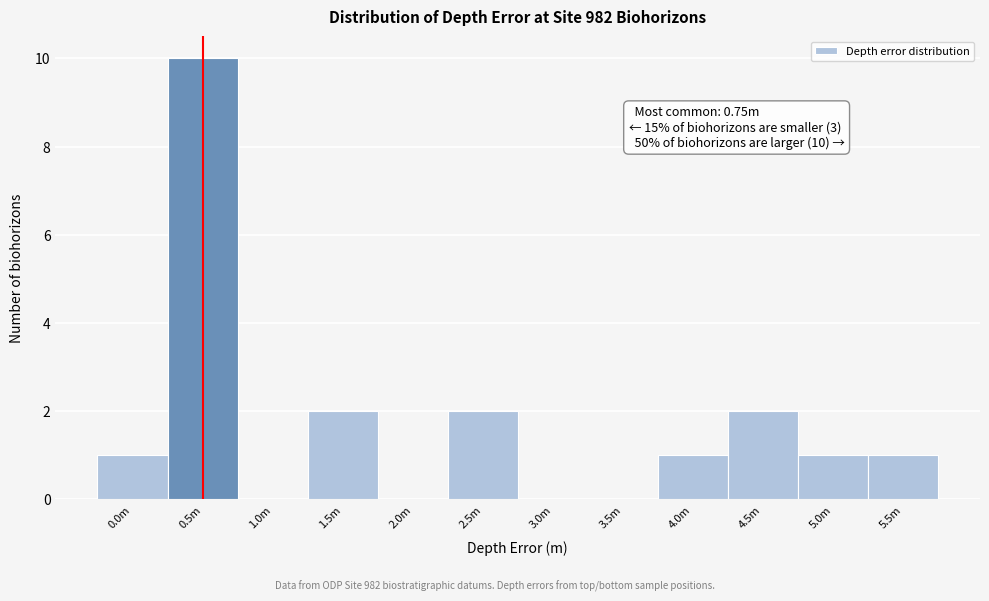

Reading right to left, list all the values displayed in this chart.

5.5m=1	5.0m=1	4.5m=2	4.0m=1	3.5m=0	3.0m=0	2.5m=2	2.0m=0	1.5m=2	1.0m=0	0.5m=10	0.0m=1